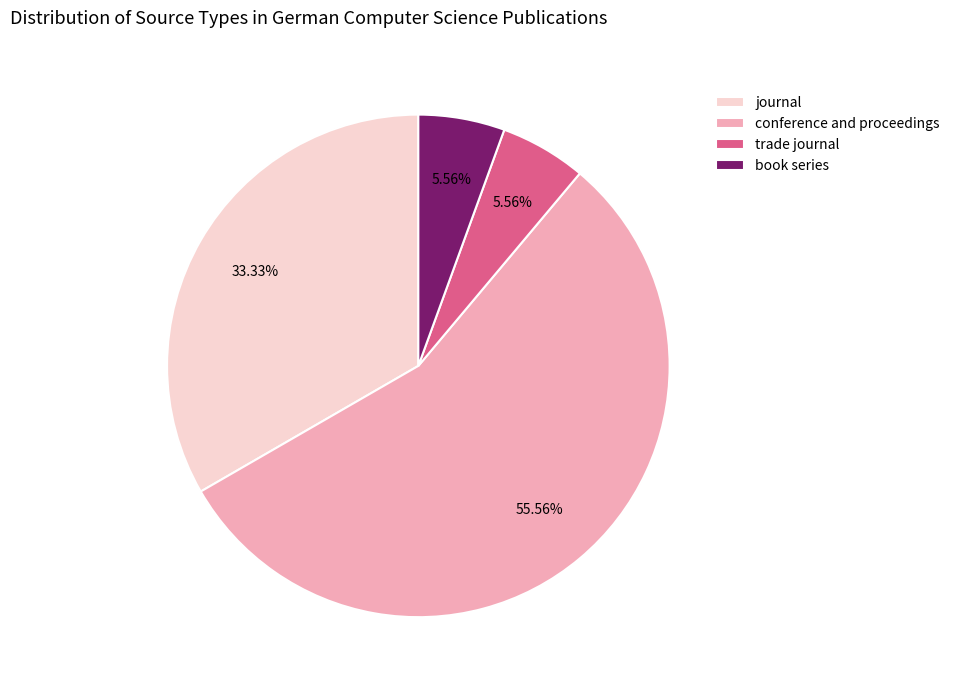

To the nearest percent, what is the average slice percentage?

25%